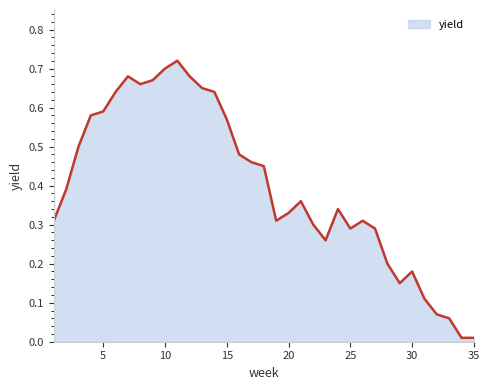

Is this an area chart (filled region under the line)?

Yes